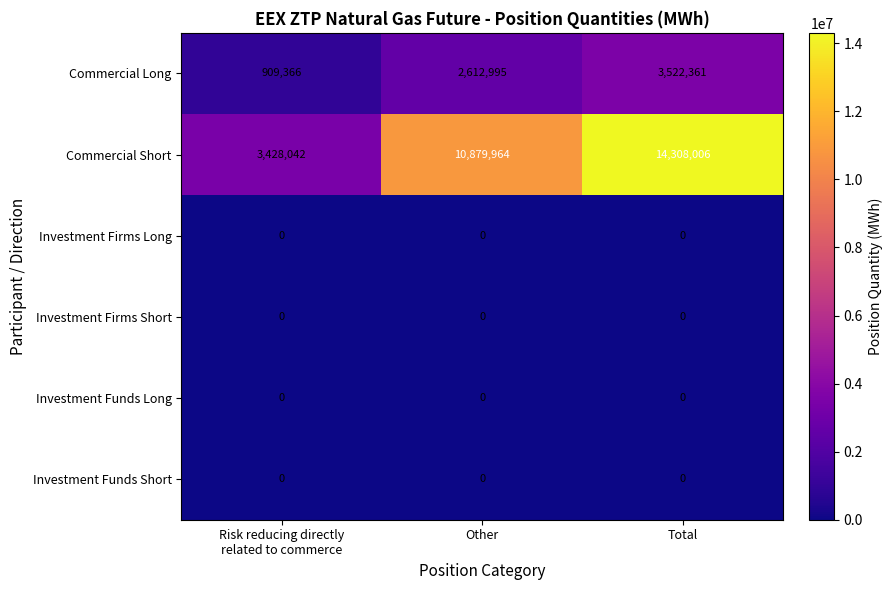

Where is Commercial Long nearest to the value 2215863?

Other